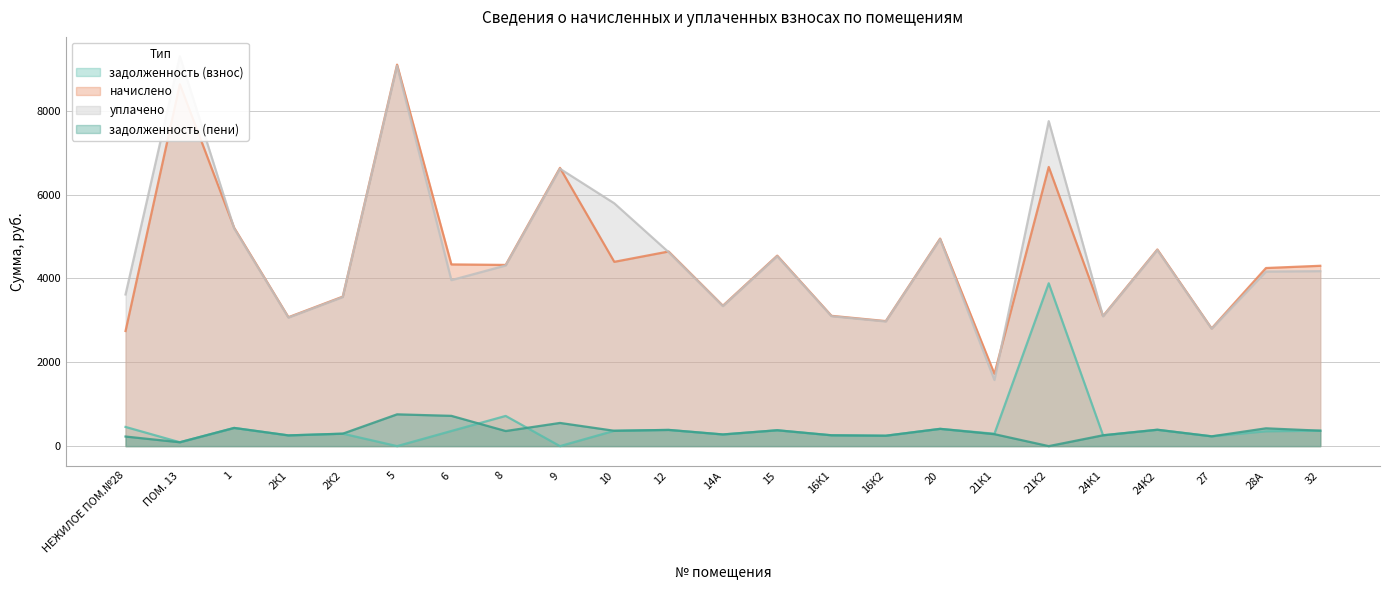

Which series ends up on top after the final intersection of задолженность (пени) and задолженность (взнос)?

задолженность (пени)